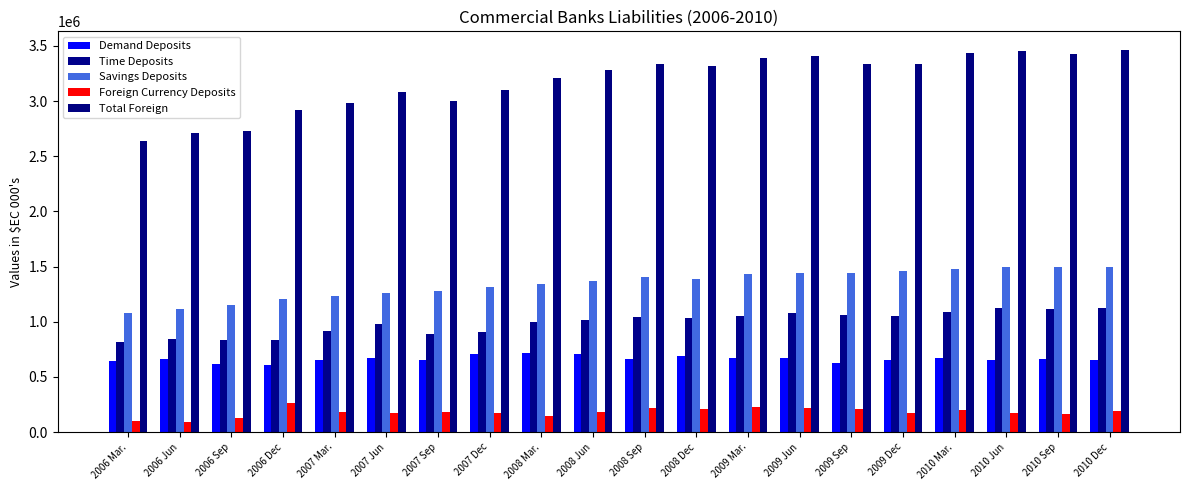

Reading right to left, what are all the values shown in this chart?

Demand Deposits: 652160	658463	654947	669457	654511	624097	673723	667643	690880	662067	711987	719534	704167	657769	671665	650926	610721	614699	660278	641618
Time Deposits: 1122081	1111309	1128100	1086243	1054249	1062057	1076295	1049575	1037132	1046212	1017043	995906	907407	884765	978101	915917	836957	837334	846474	817868
Savings Deposits: 1493789	1493240	1496709	1479415	1457520	1437228	1444804	1432607	1383181	1407618	1372225	1346515	1317074	1281610	1260852	1234271	1208727	1149612	1119101	1078441
Foreign Currency Deposits: 190772	164694	169491	197791	172367	213652	214953	229358	207739	222727	182950	147599	174096	180427	170871	177778	262961	130434	88480	97847
Total Foreign: 3458802	3427706	3449247	3432906	3338647	3337034	3409775	3389183	3318932	3338624	3284205	3209554	3102744	3004571	3081489	2978892	2919366	2732079	2714333	2635774